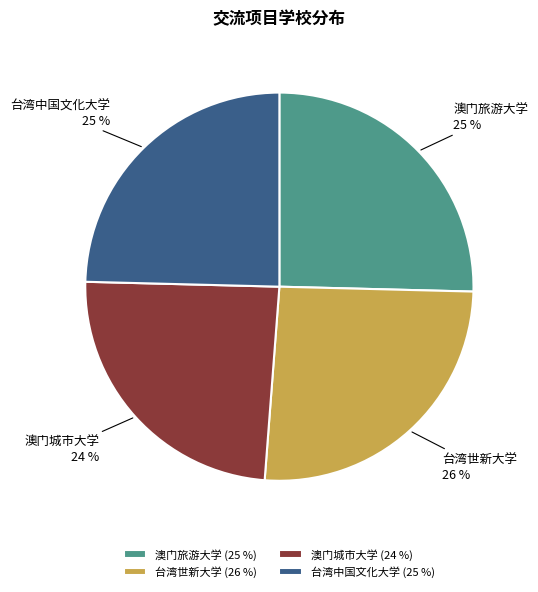

Combined, do 台湾世新大学 and 澳门旅游大学 account for over 50%?

Yes